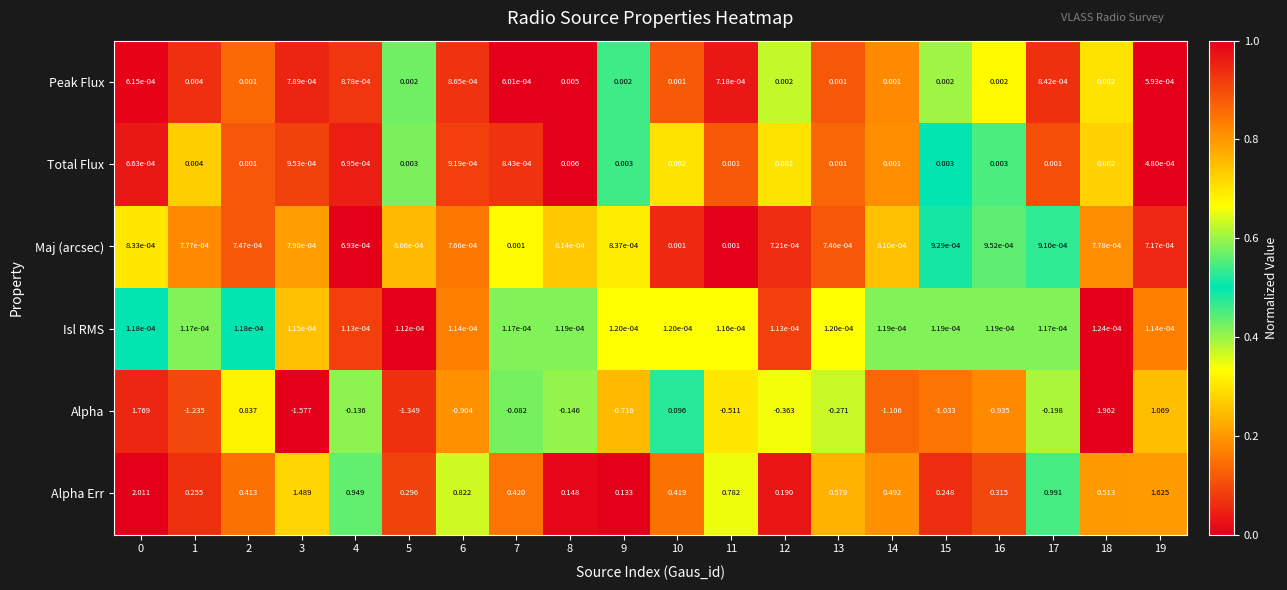

Which series changed the most between 12 and 16?

Alpha